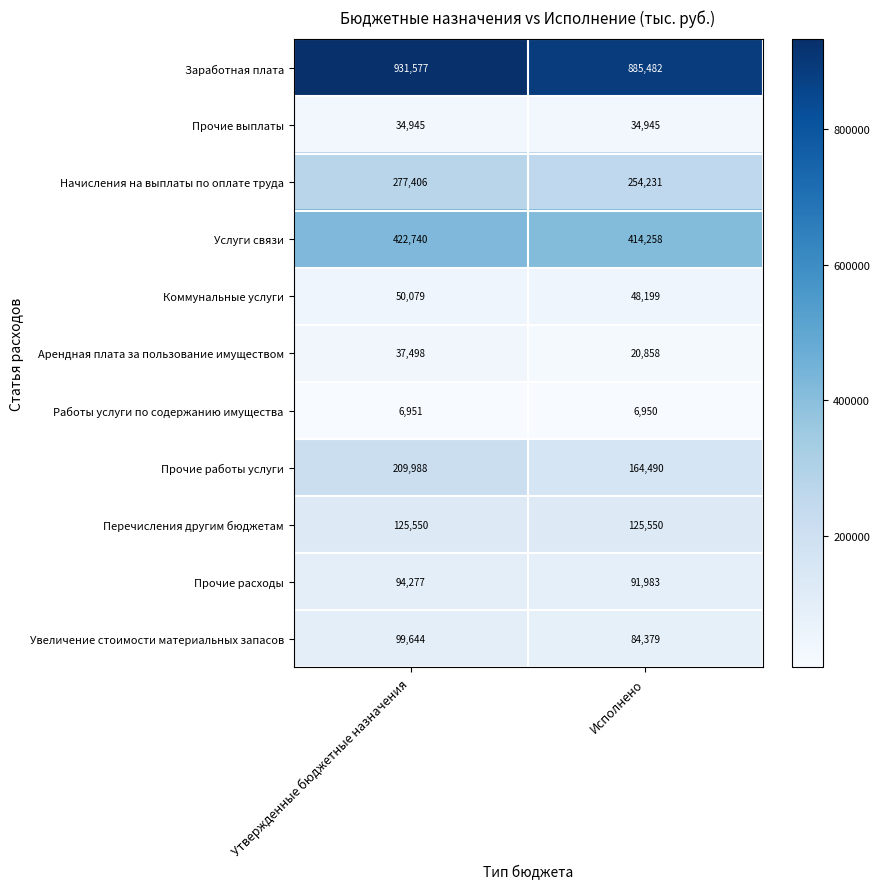

Which series has the widest spread of values?

Заработная плата